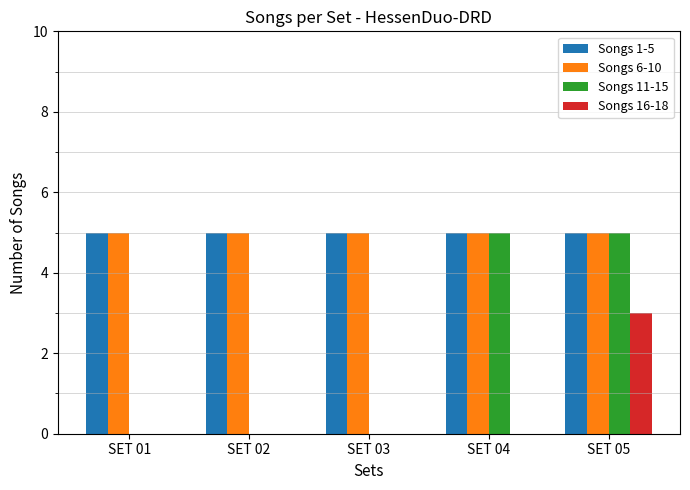

Is the value of Songs 1-5 at SET 01 greater than the value of Songs 11-15 at SET 03?

Yes